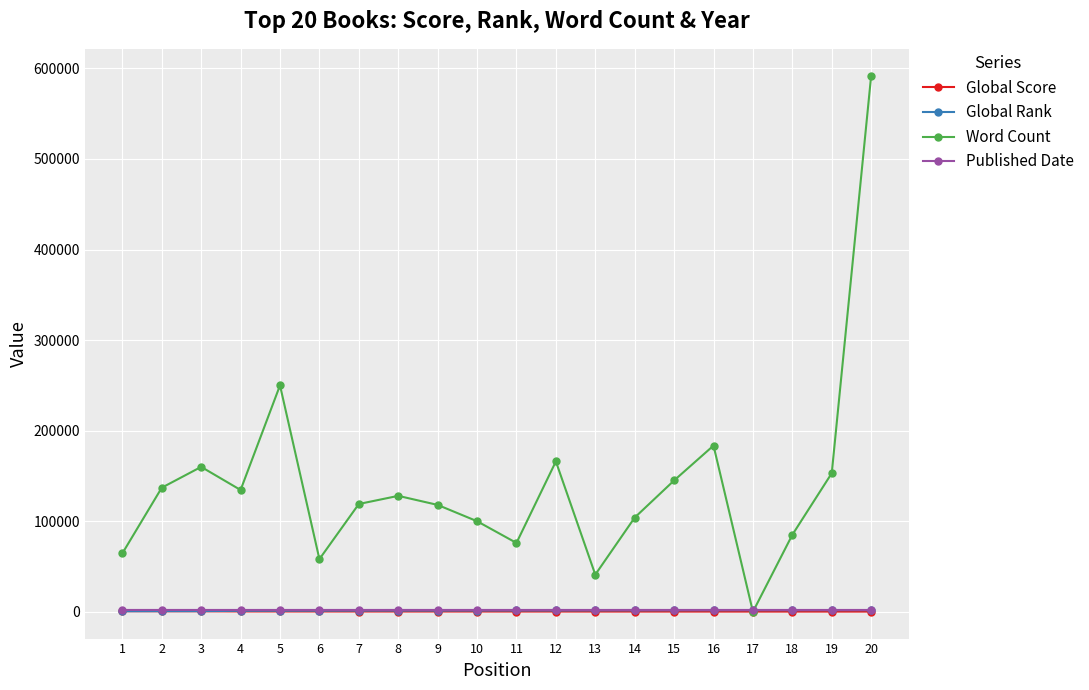

At which category does Word Count reach its first local valley?

4